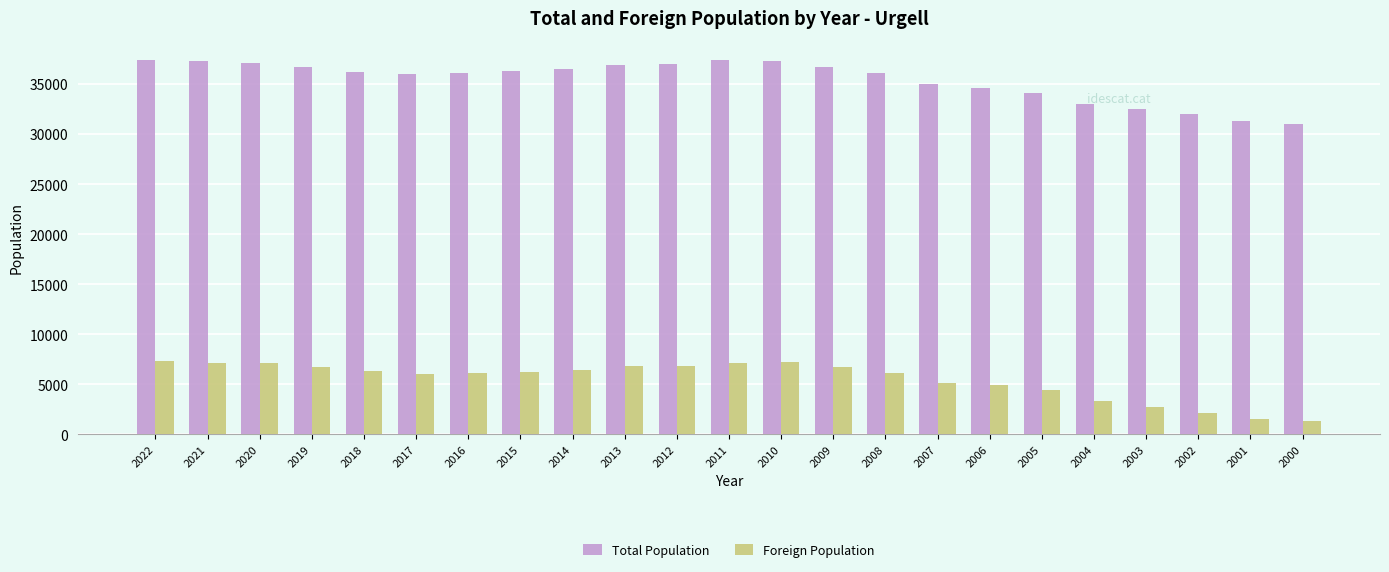

What value does the Foreign Population series have at 2003, to the nearest 10?

2780